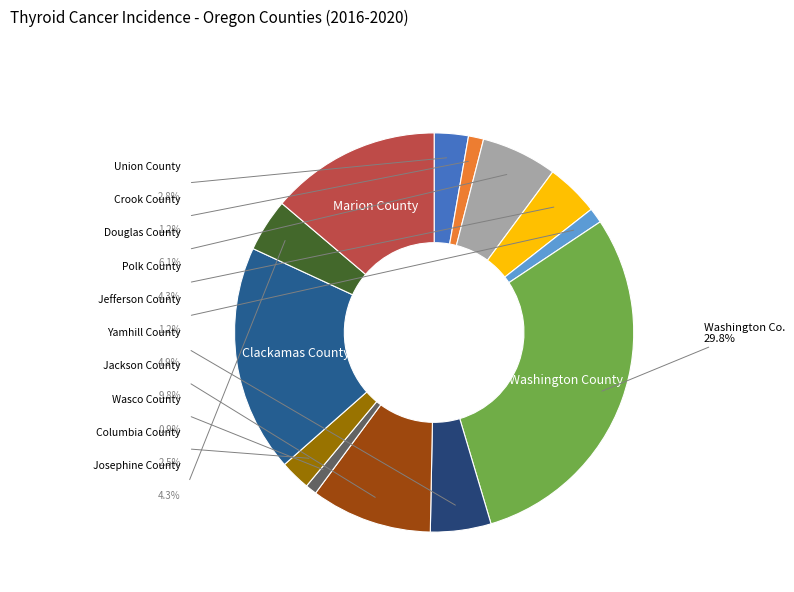

Count the number of slices in the pie.

13